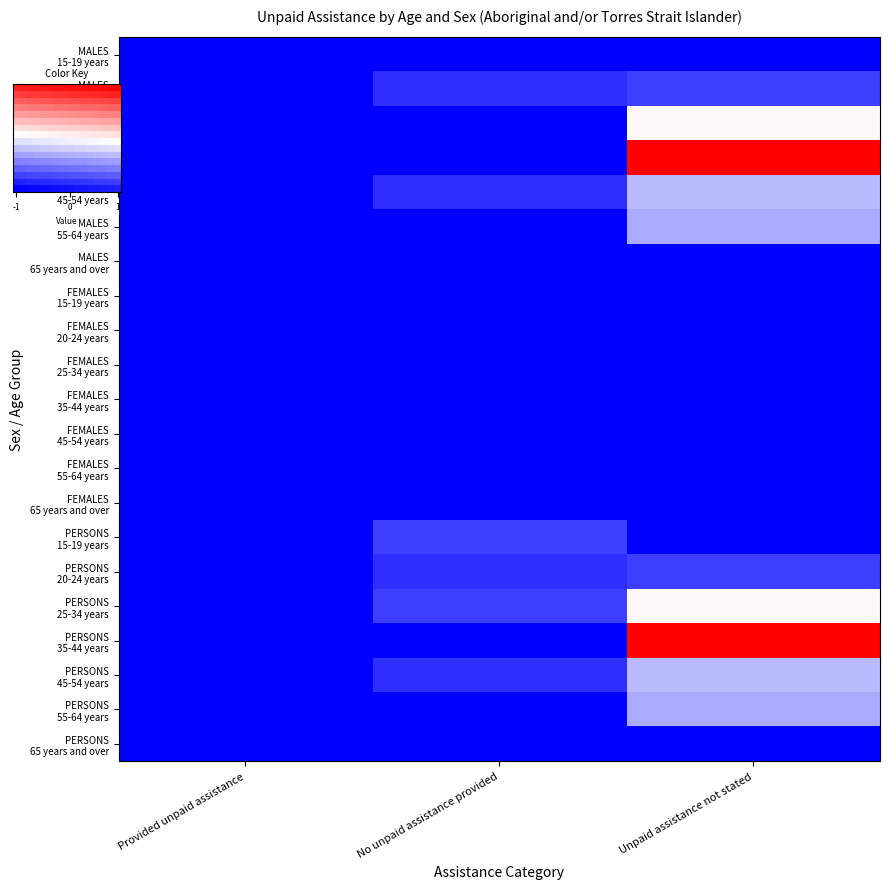

At which label is 45-54 years closest to 0?

Unpaid assistance not stated